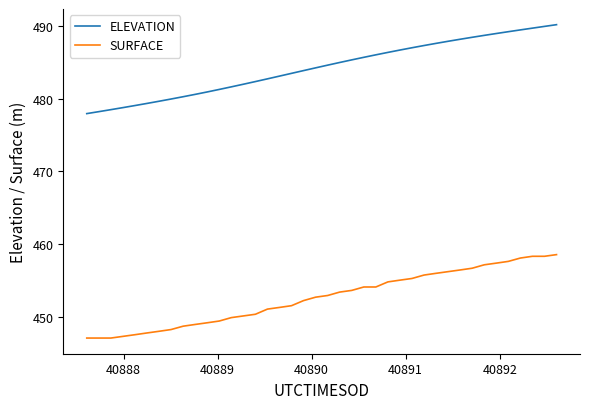

How many distinct data groups are displayed?

2